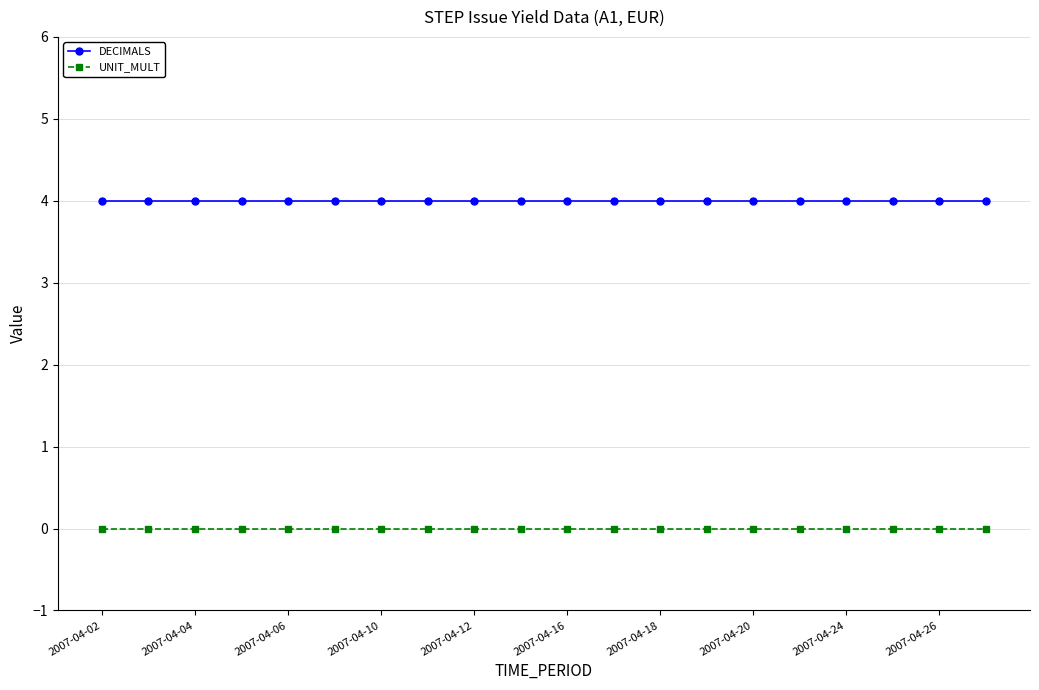

List the series in order of their peak value, highest first.

DECIMALS, UNIT_MULT